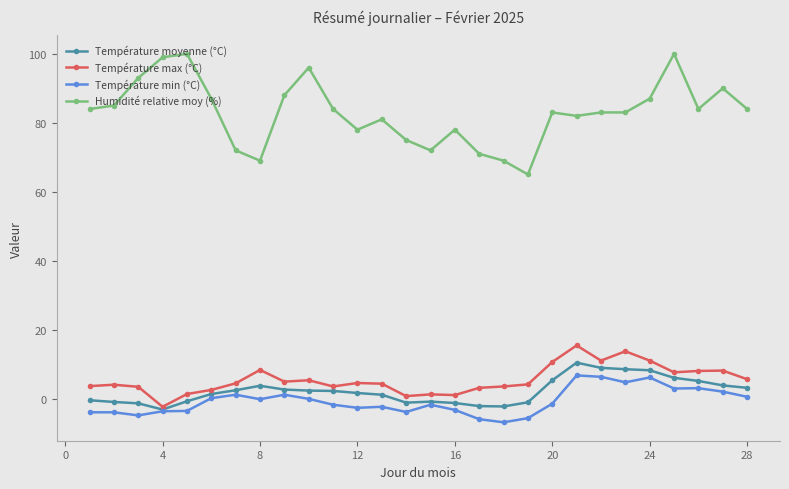

True or false: Humidité relative moy (%) and Température min (°C) intersect in this chart.

False